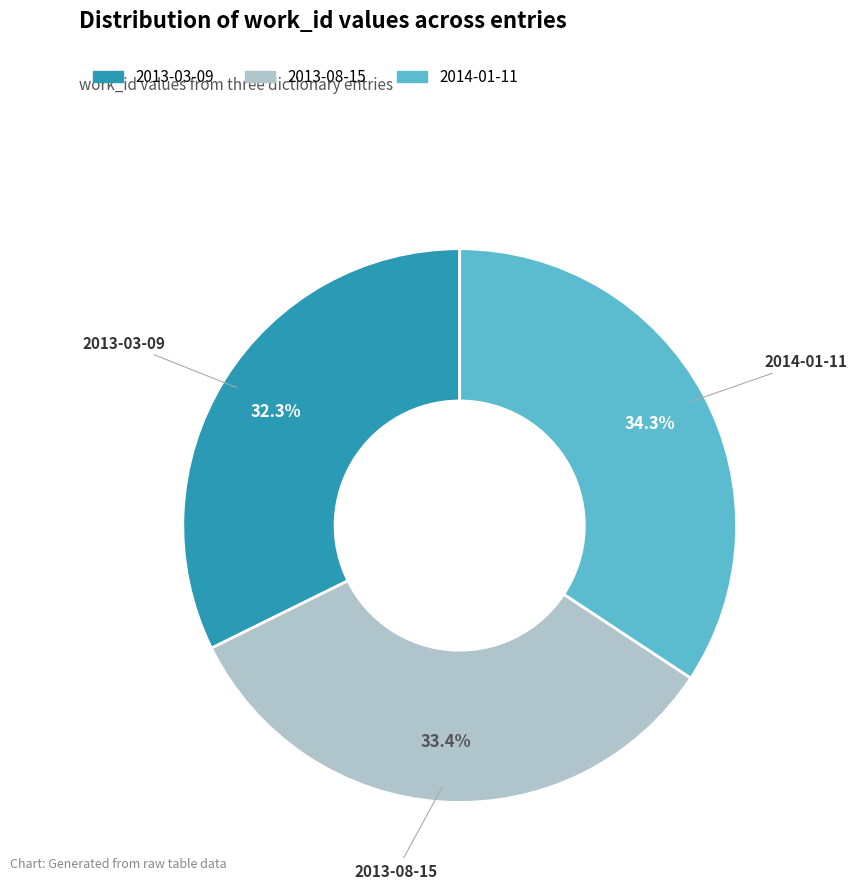

True or false: 2014-01-11 accounts for 20% of the total.

False